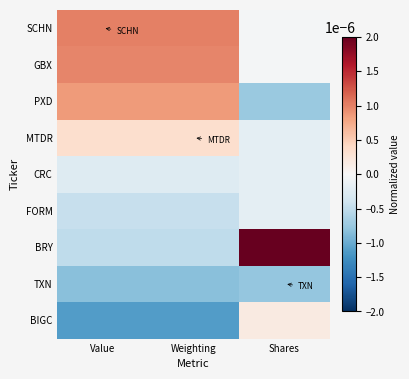

How many data points does each series have?

3